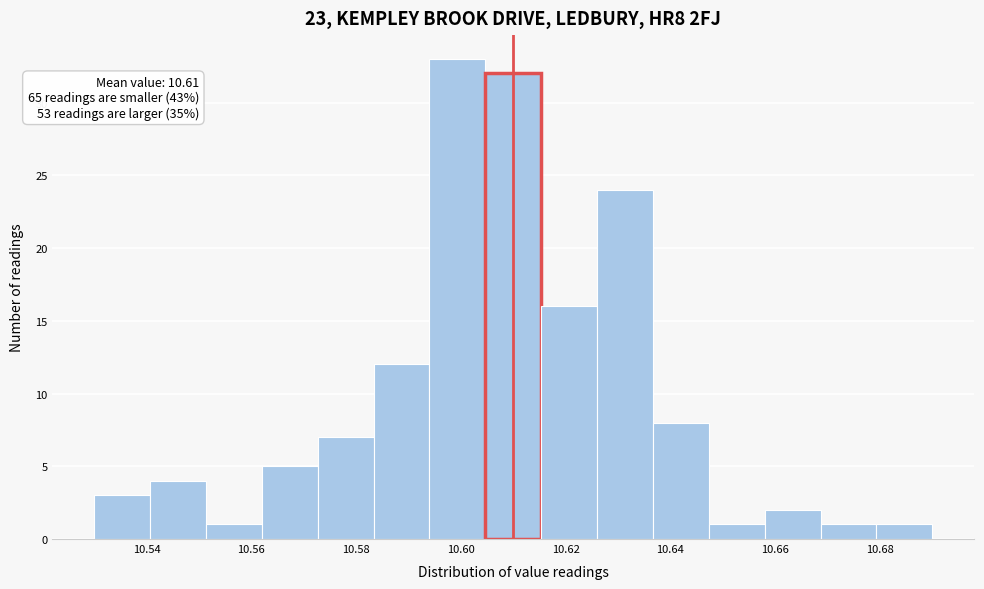

Which range on the x-axis has the tallest bar?

10.594 to 10.604